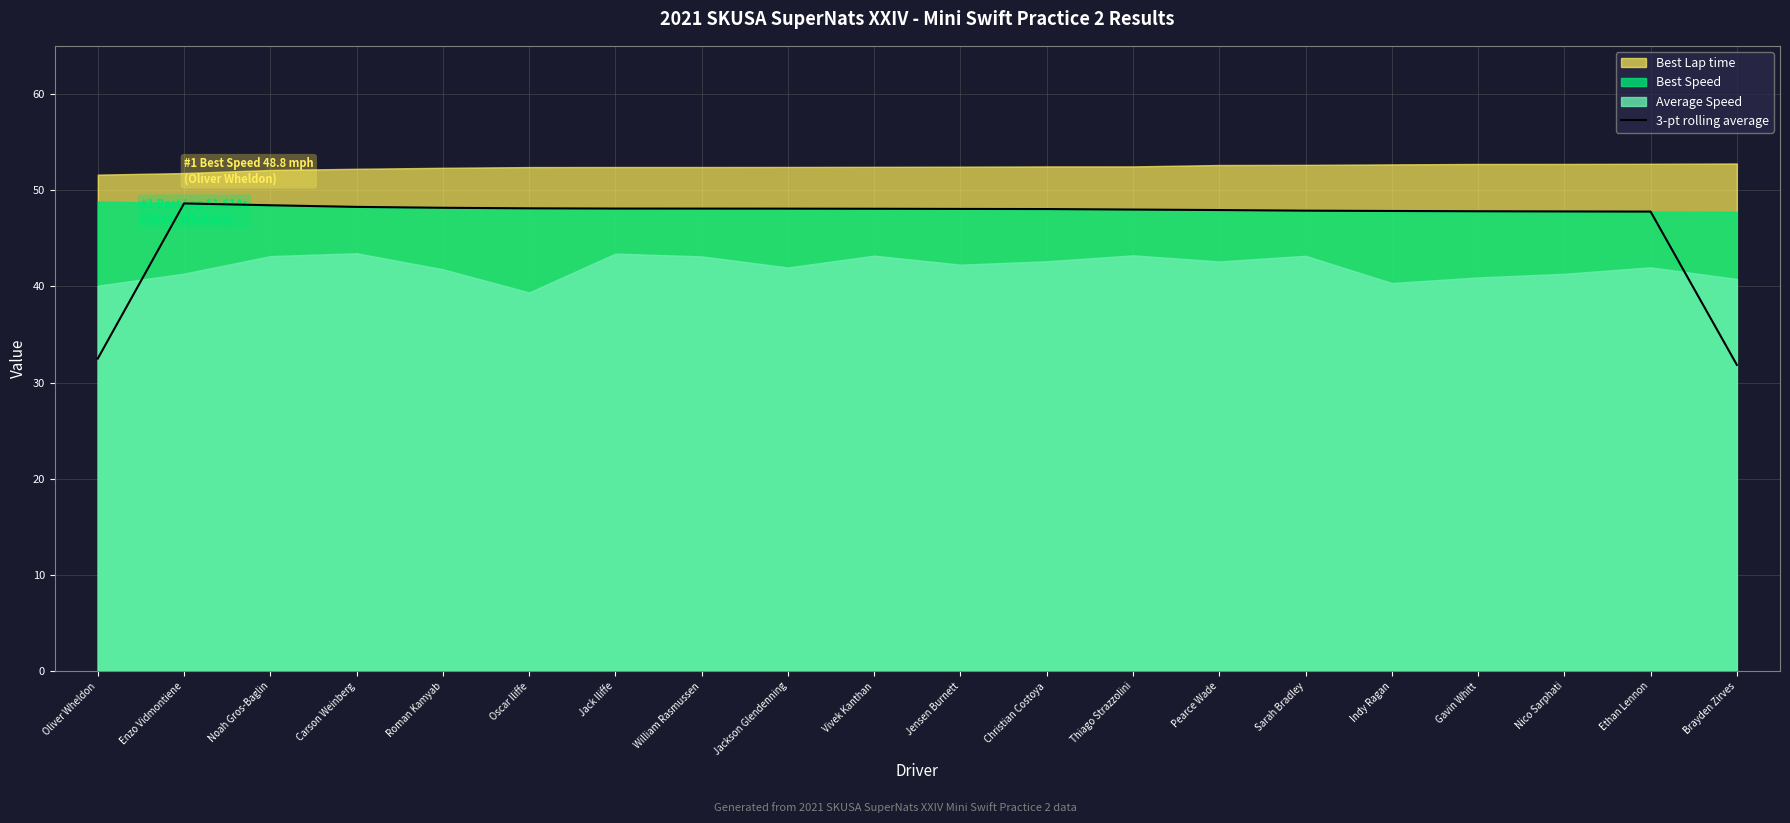

Reading left to right, what are all the values shown in this chart?

32.5	48.6	48.4	48.3	48.2	48.1	48.1	48.1	48.1	48.1	48.1	48.0	48.0	47.9	47.9	47.8	47.8	47.8	47.8	31.8